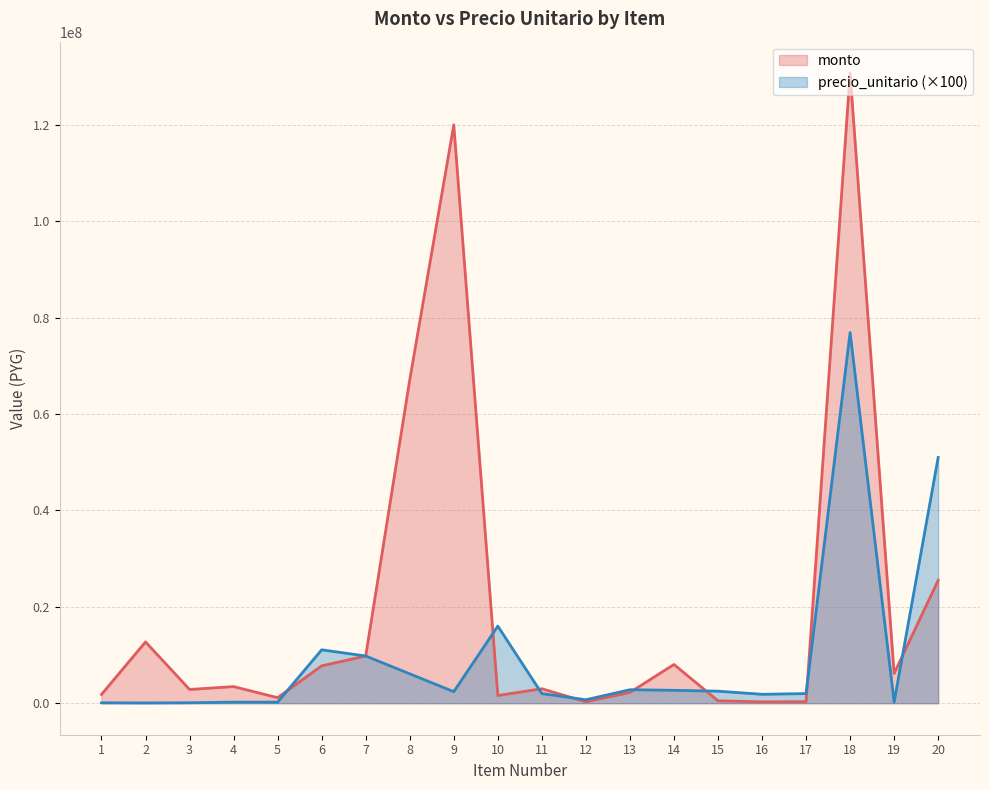

At which category does precio_unitario reach its first local peak?

6